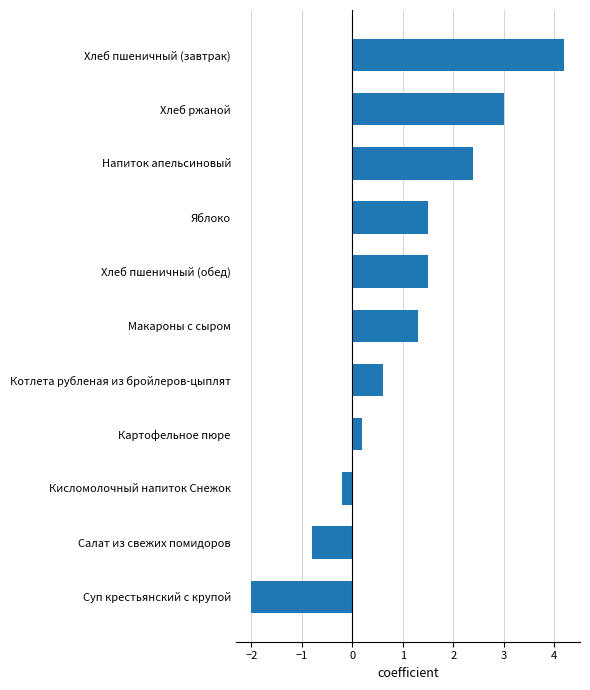

What is the sum of all values?

11.7